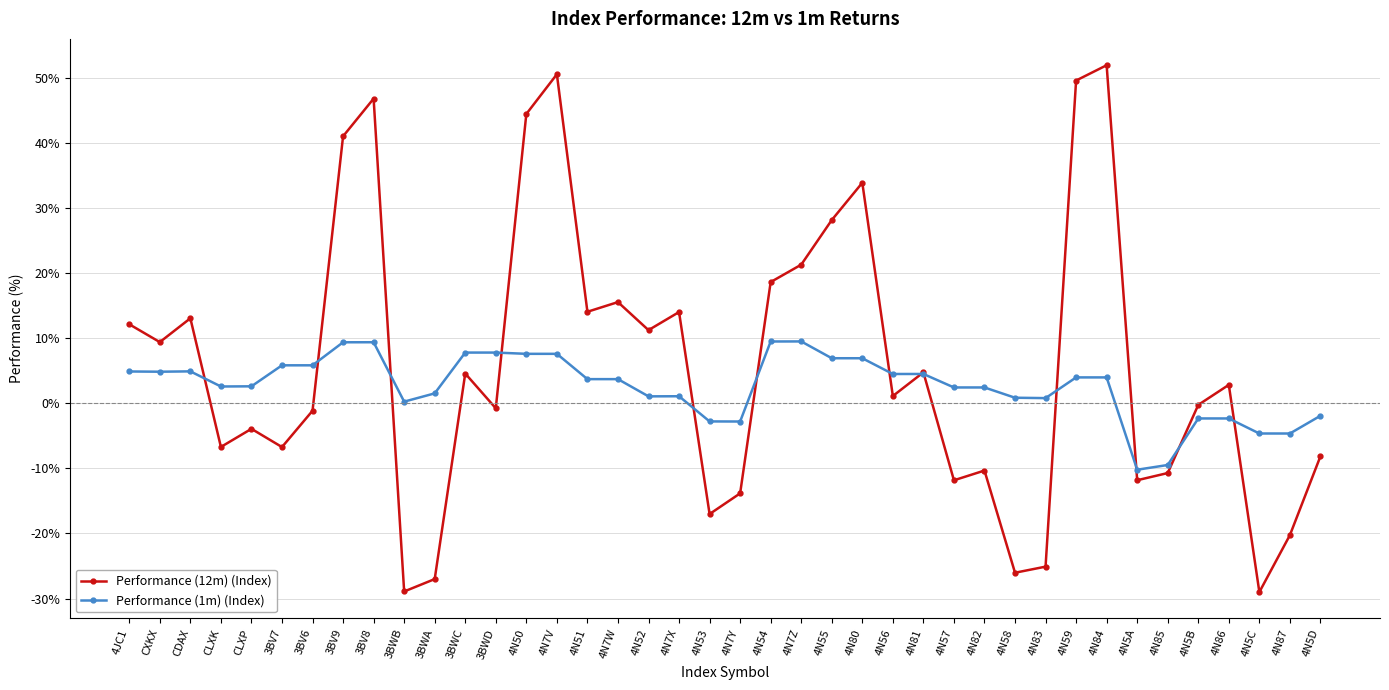

How many data points in Performance (12m) (Index) are less than 2?

20